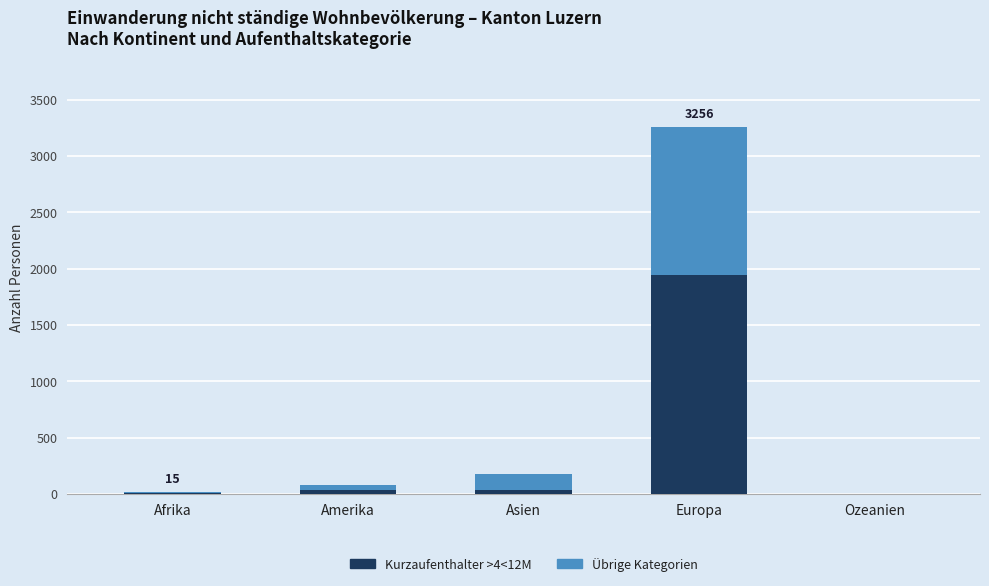

At which category is the sum across all series the highest?

Europa